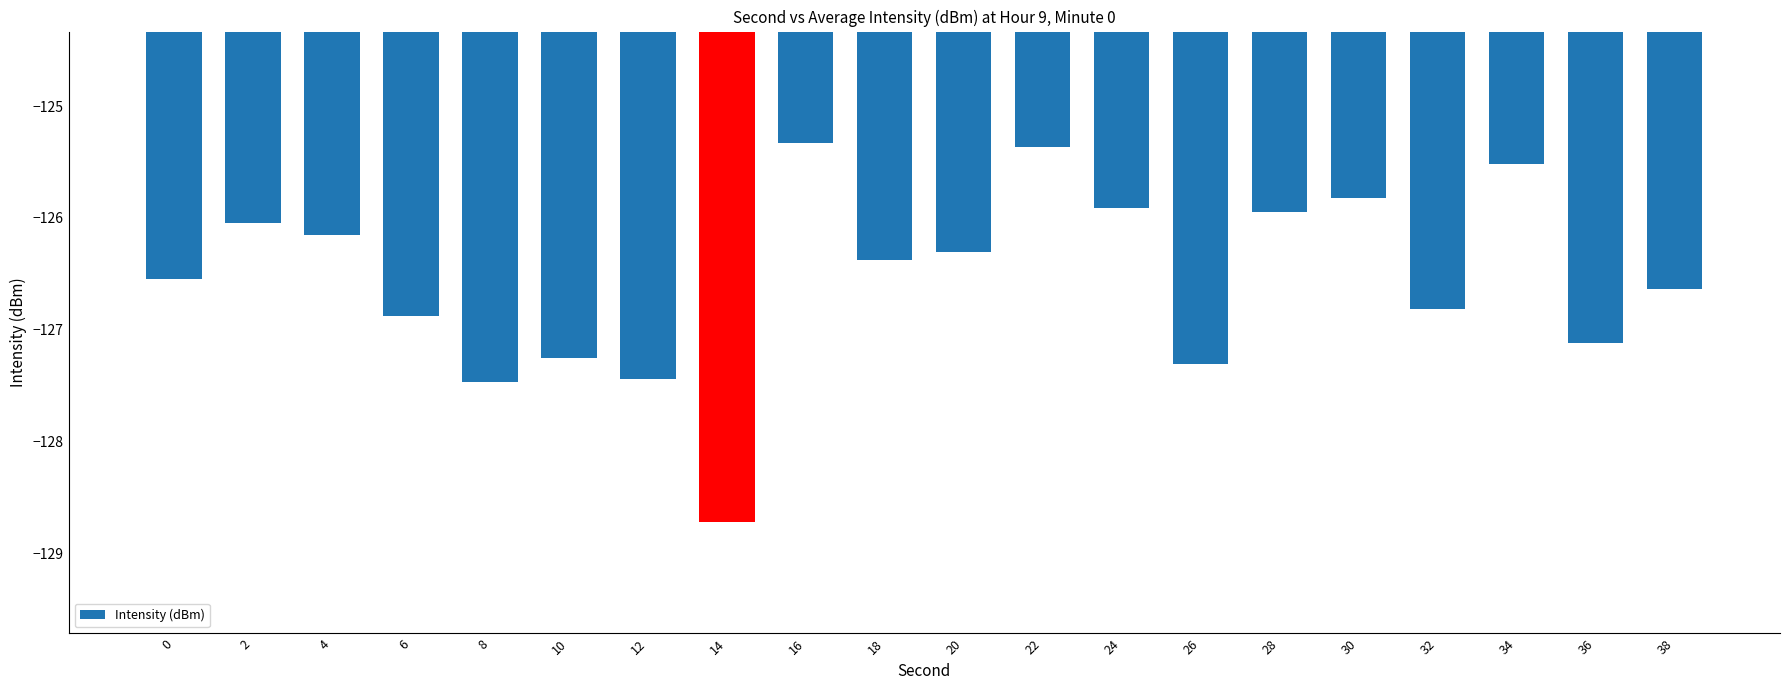

How many distinct data groups are displayed?

1